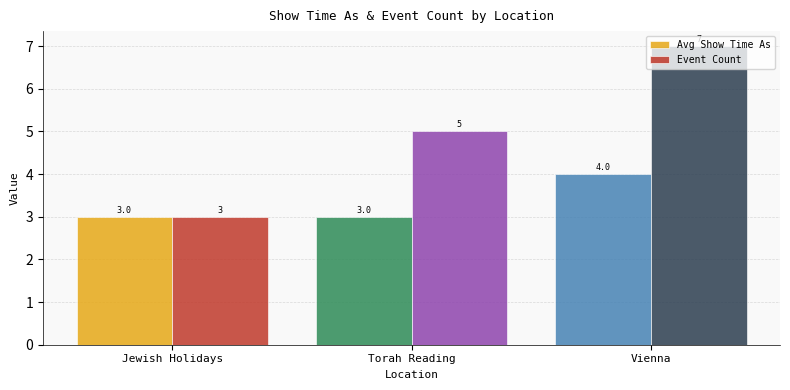

What is the minimum value for Event Count?

3